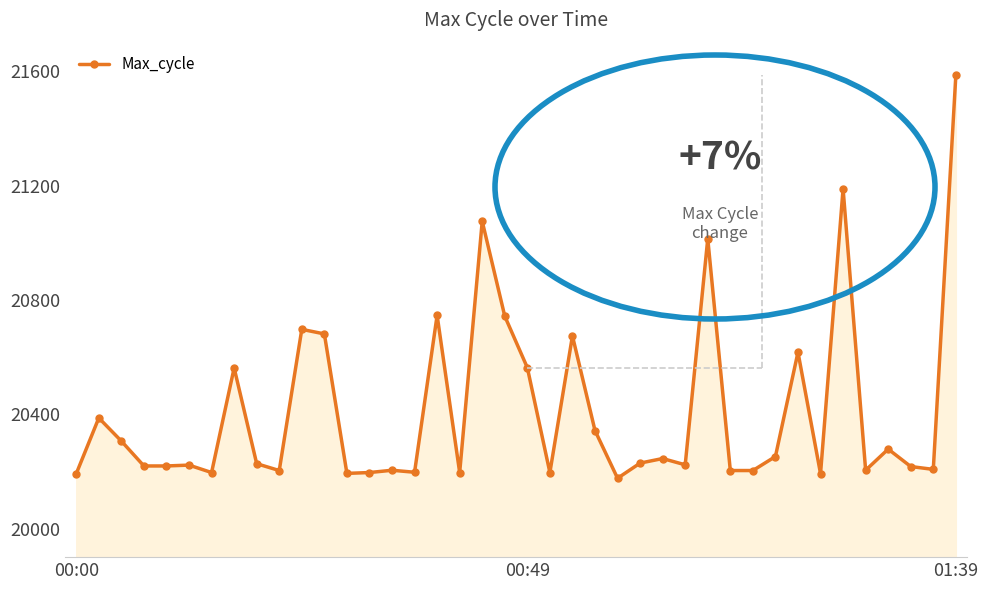

What is the minimum value shown in the chart?

20176